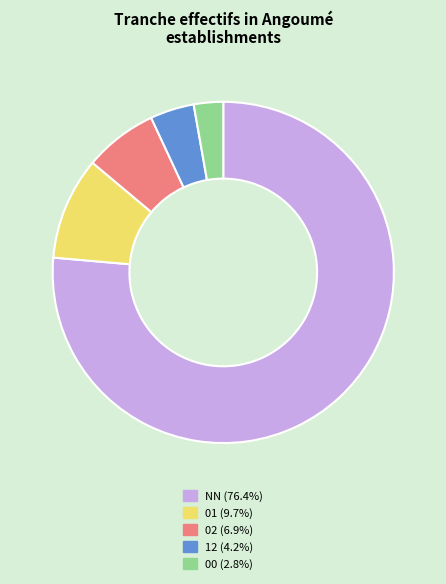

Does NN account for over 50% of the chart?

Yes